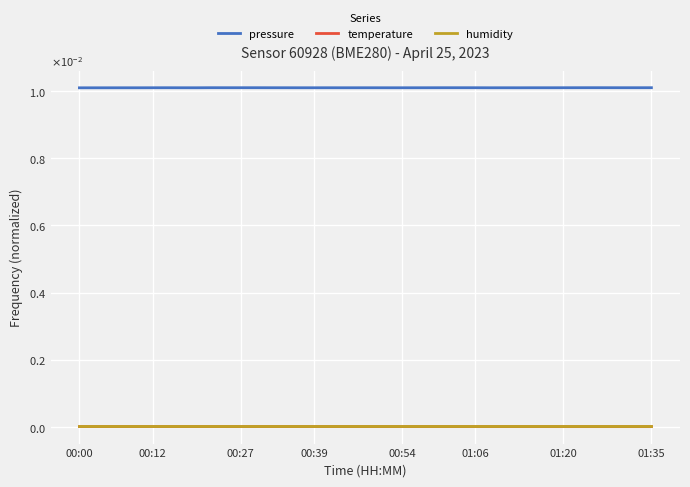

What are all the series names shown in the legend?

pressure, temperature, humidity